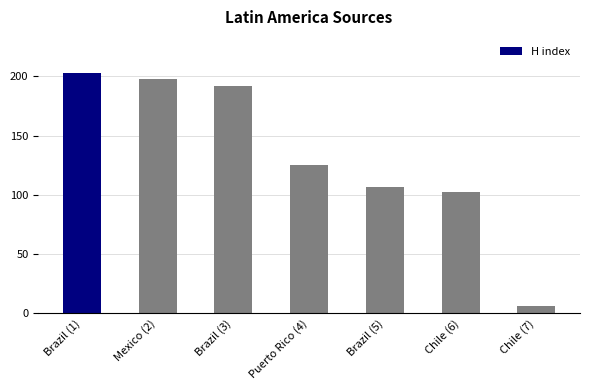

What is the average value?

133